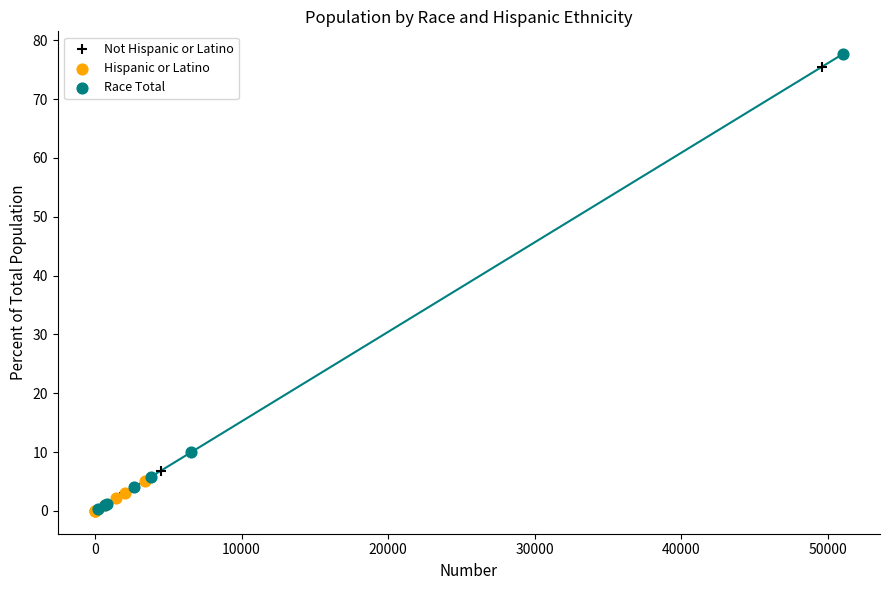

Which series has the widest spread of Y values?

Race Total